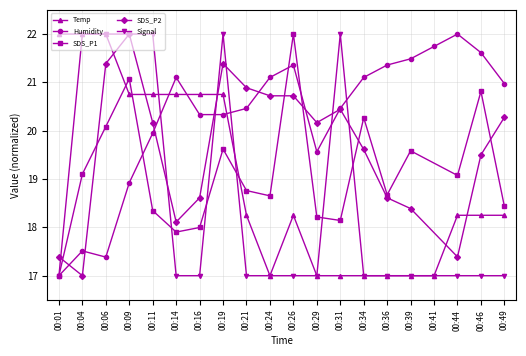

What is the value of the Signal point at the 2nd from the left?

22.0